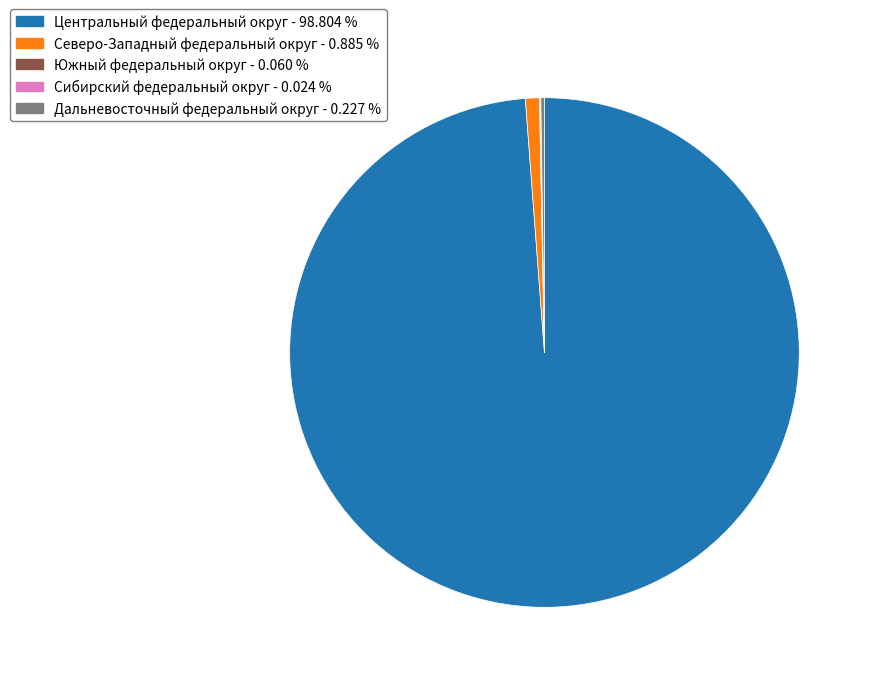

Does any single category account for the majority?

Yes